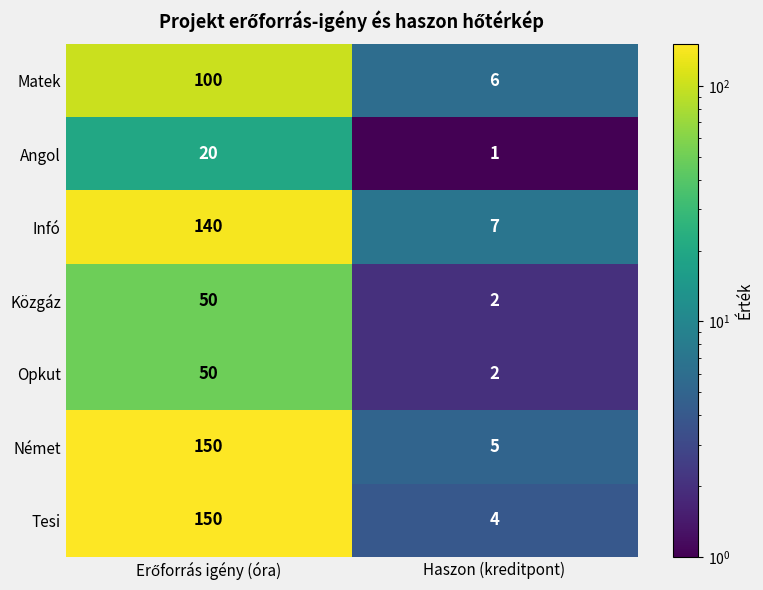

Which series has the largest range (max minus min)?

Tesi